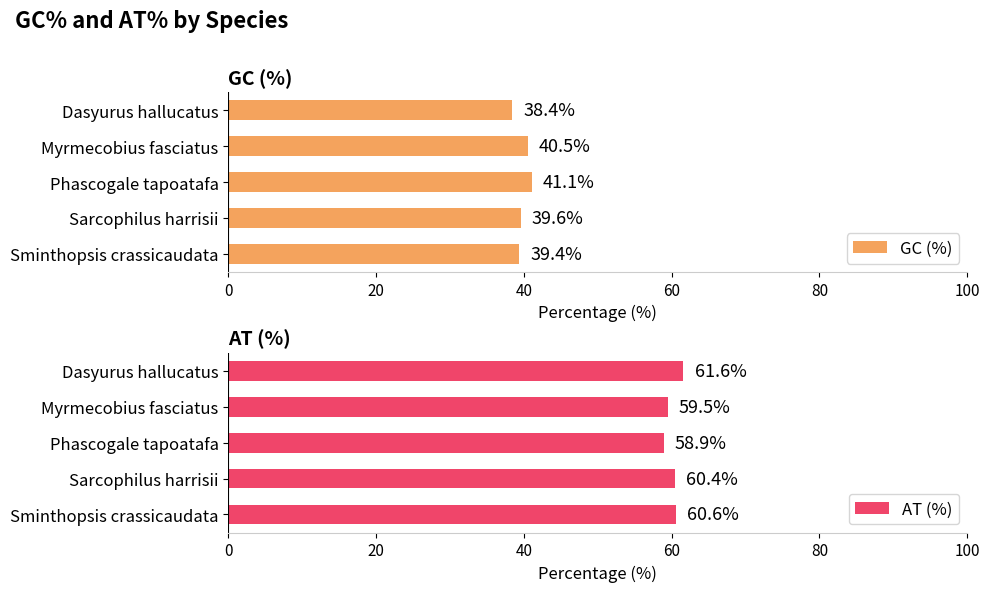

How many bars are there in each group?

2